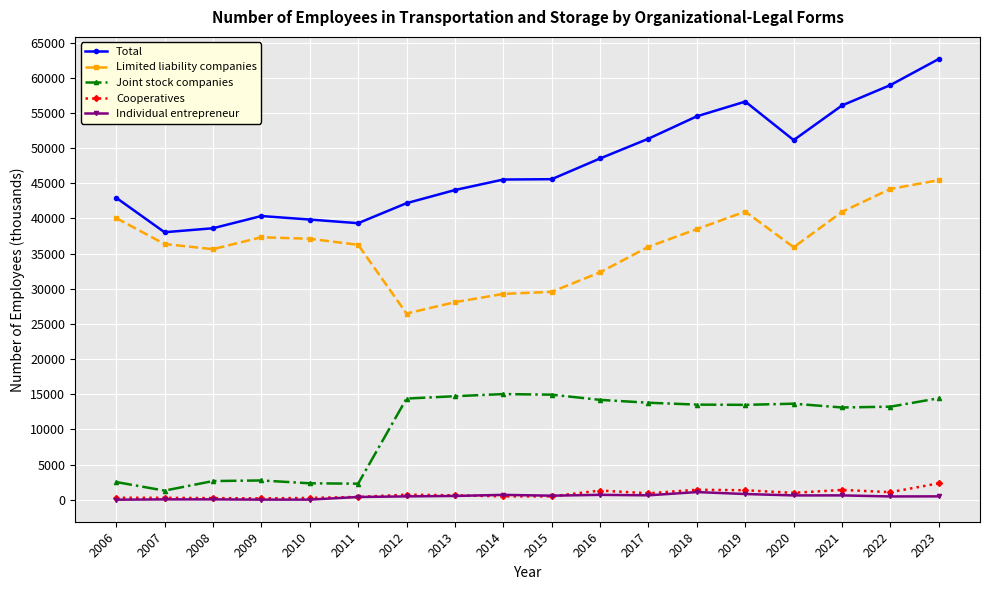

True or false: Total and Joint stock companies cross at least once.

False